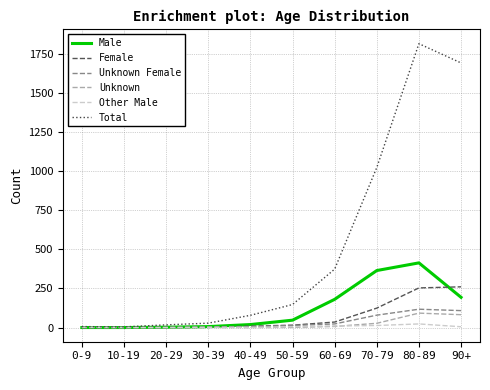

Is it true that Female equals 260 at 90+?

True